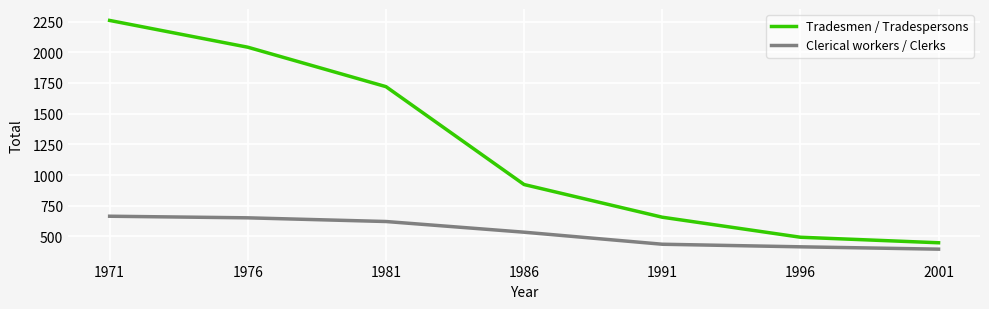

At which label does Tradesmen / Tradespersons reach its minimum?

2001